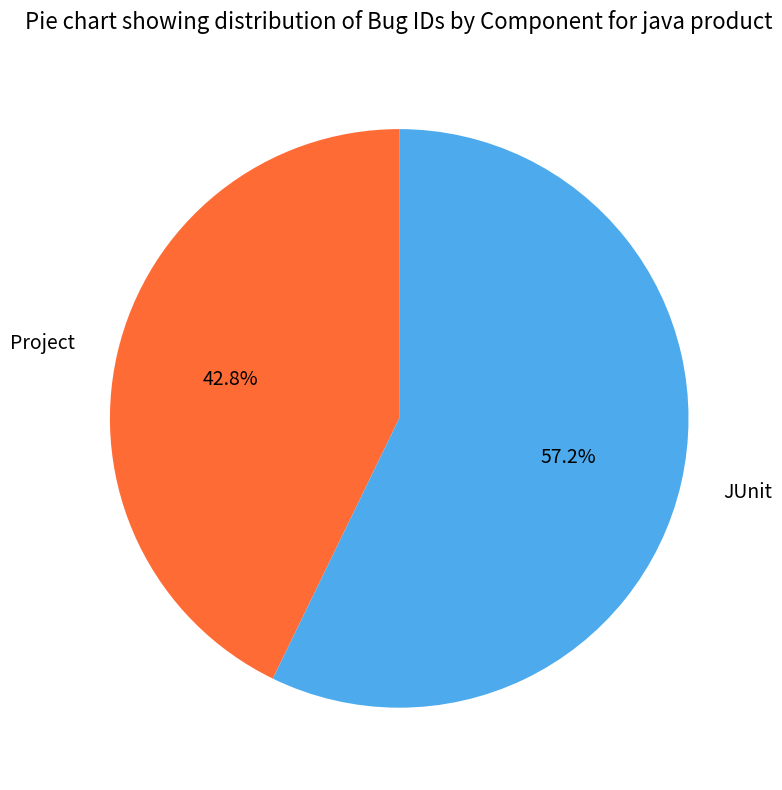

What percentage is the Project slice, to the nearest percent?

43%